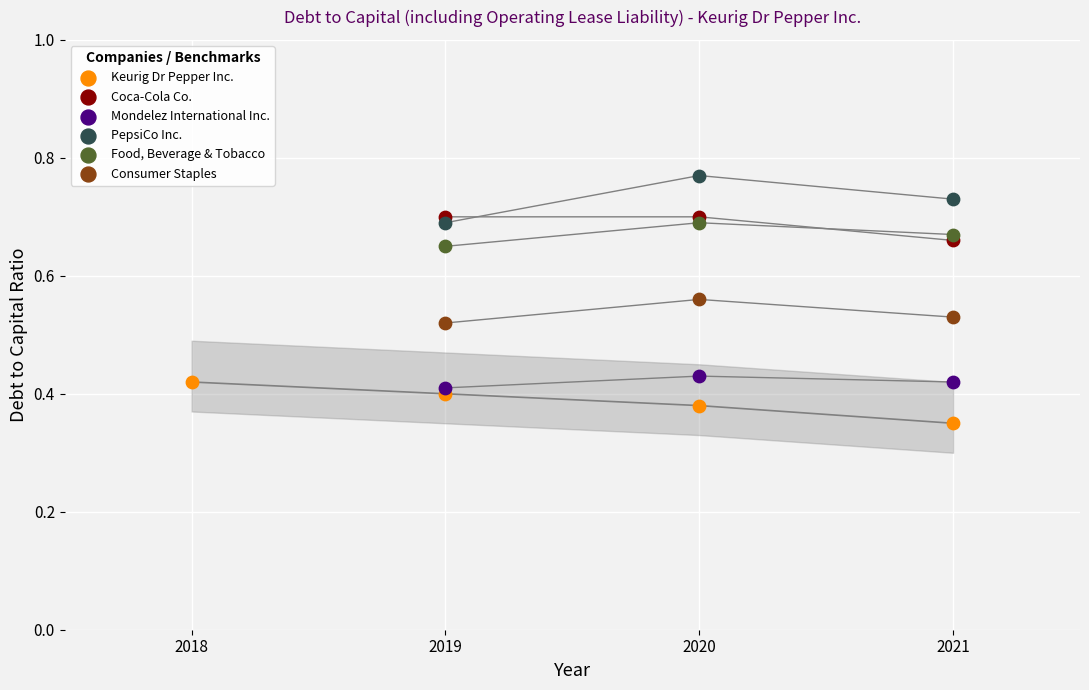

What are all the series names shown in the legend?

Keurig Dr Pepper Inc., Coca-Cola Co., Mondelez International Inc., PepsiCo Inc., Food, Beverage & Tobacco, Consumer Staples